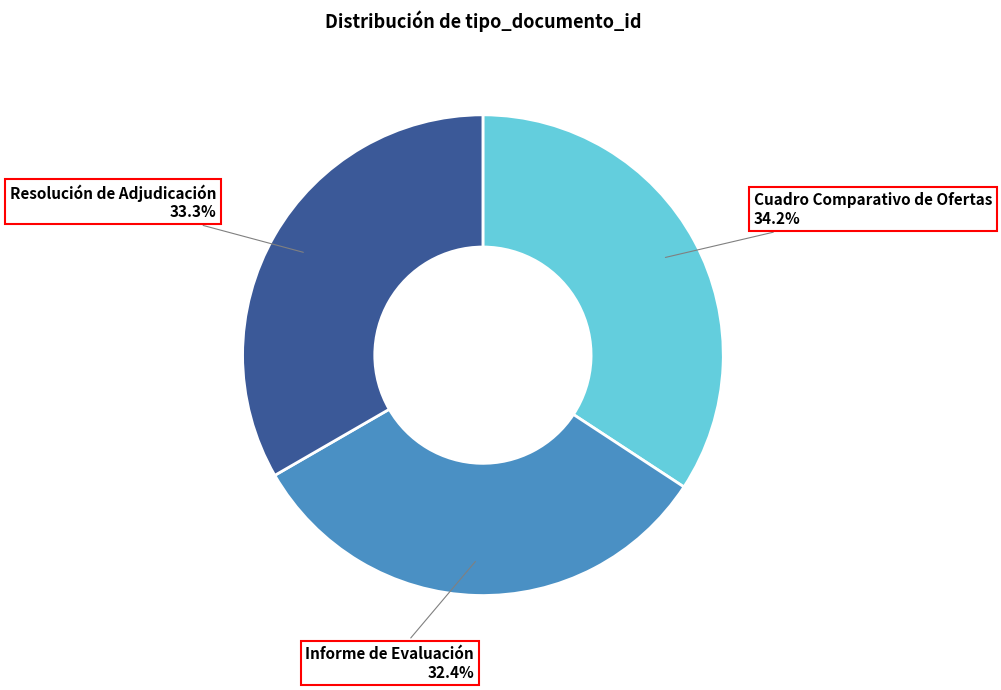

Does any single category account for the majority?

No